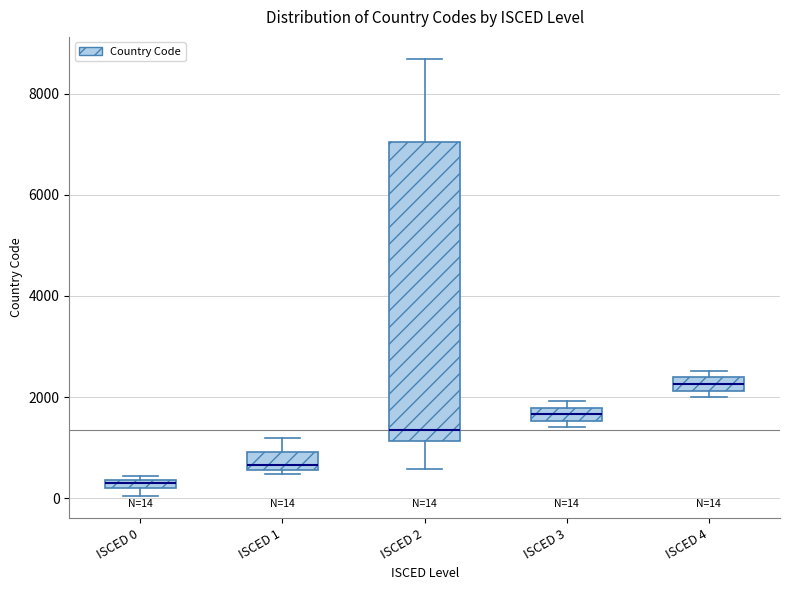

Which box has the highest median line?

ISCED 4